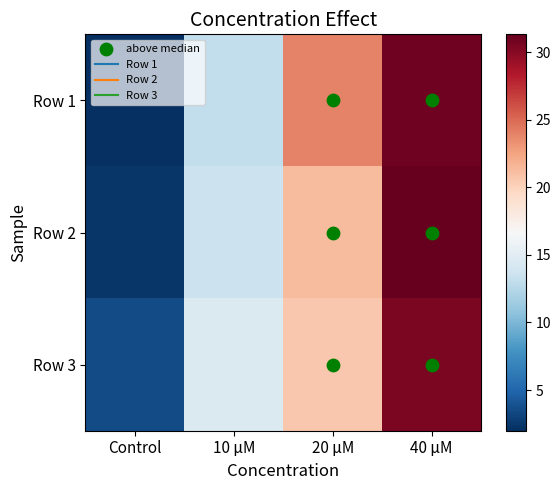

What is the maximum value shown in the chart?

31.3